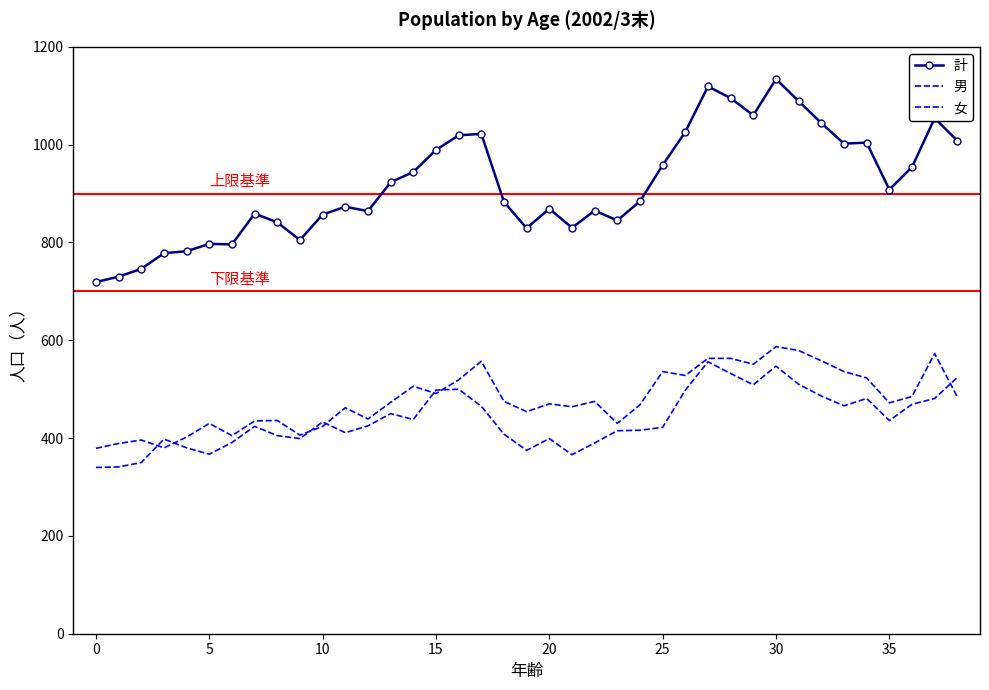

True or false: 女 and 男 intersect in this chart.

True